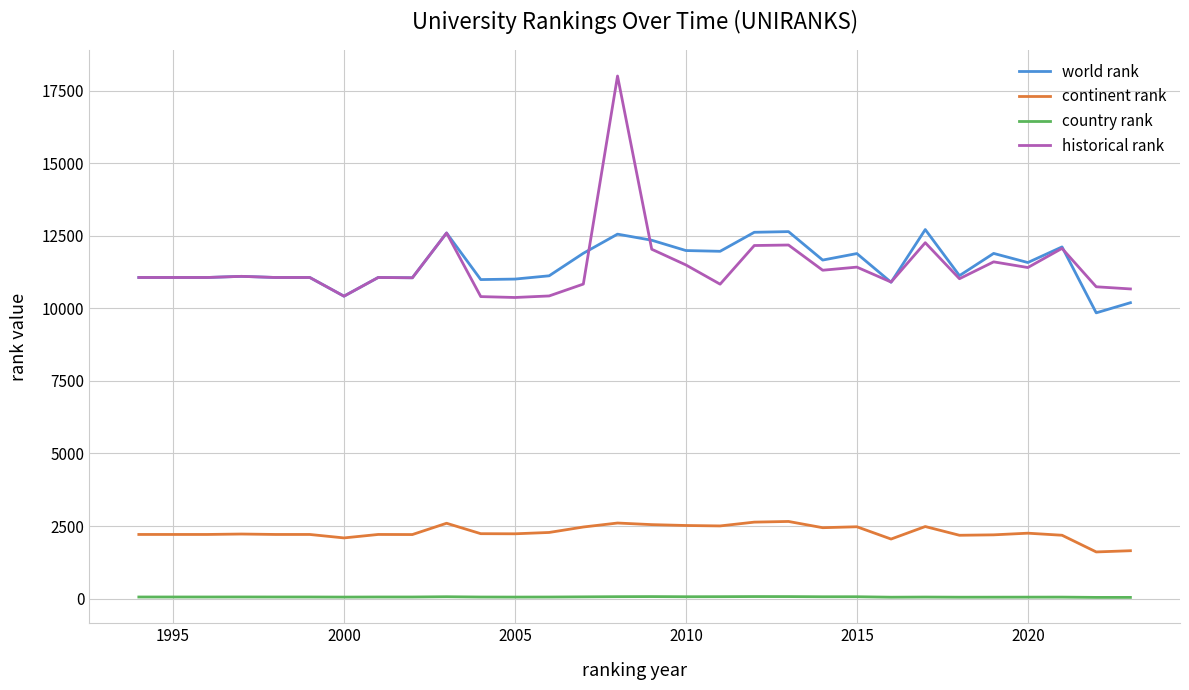

What is the maximum value for world rank?

12712.0